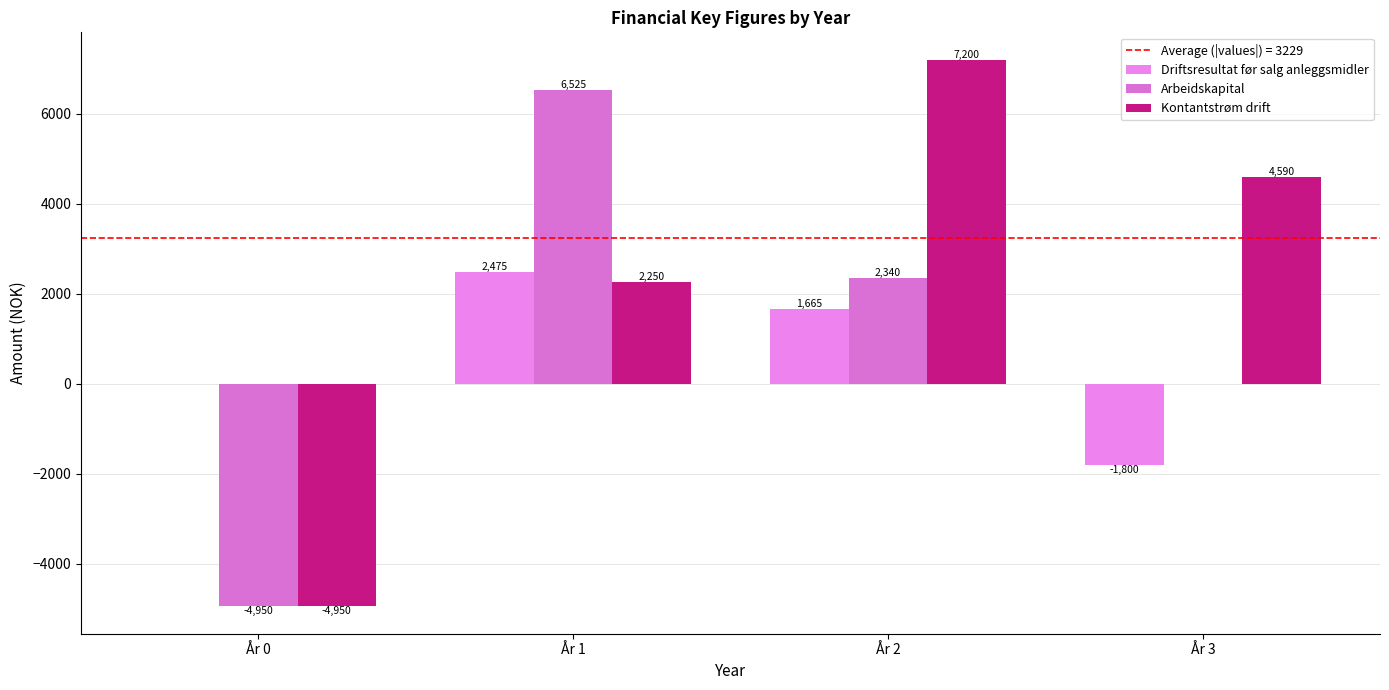

How many categories are shown in the chart?

4